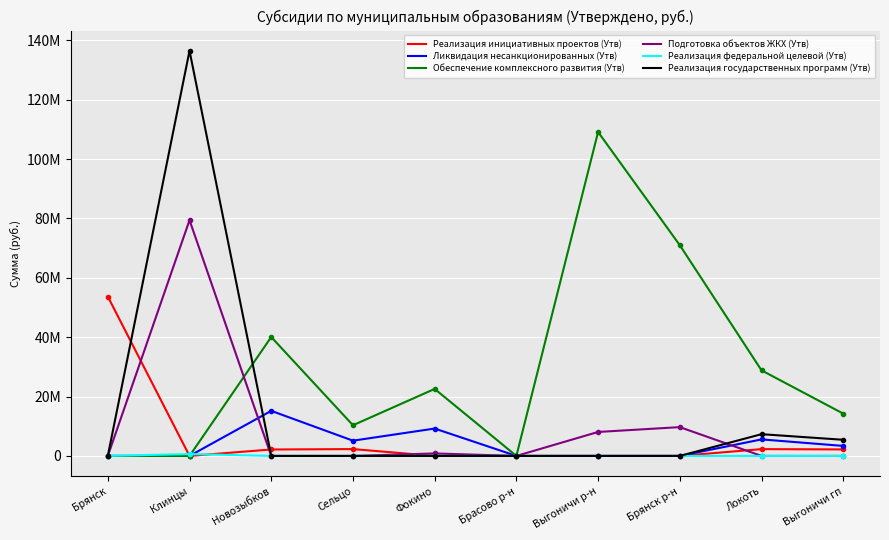

Rank the series by their maximum value, from lowest to highest.

Реализация федеральной целевой (Утв), Ликвидация несанкционированных (Утв), Реализация инициативных проектов (Утв), Подготовка объектов ЖКХ (Утв), Обеспечение комплексного развития (Утв), Реализация государственных программ (Утв)